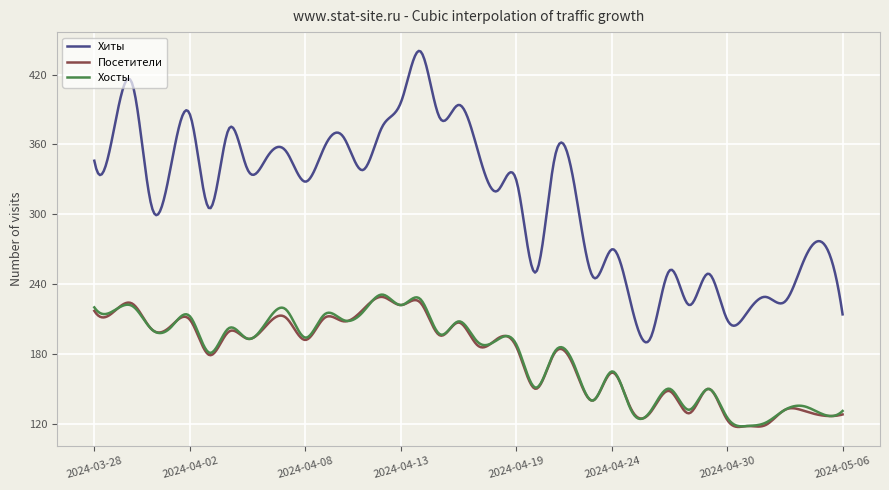

What is the difference between the maximum and minimum values in the Хиты series?

250.4